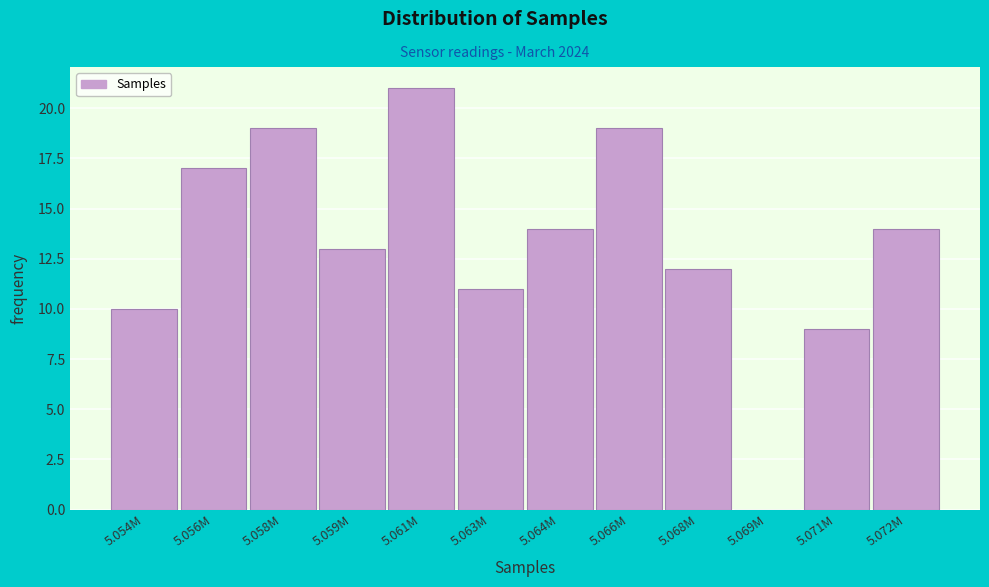

Reading left to right, extract all data points from this chart.

5.054M=10	5.056M=17	5.058M=19	5.059M=13	5.061M=21	5.063M=11	5.064M=14	5.066M=19	5.068M=12	5.069M=0	5.071M=9	5.072M=14